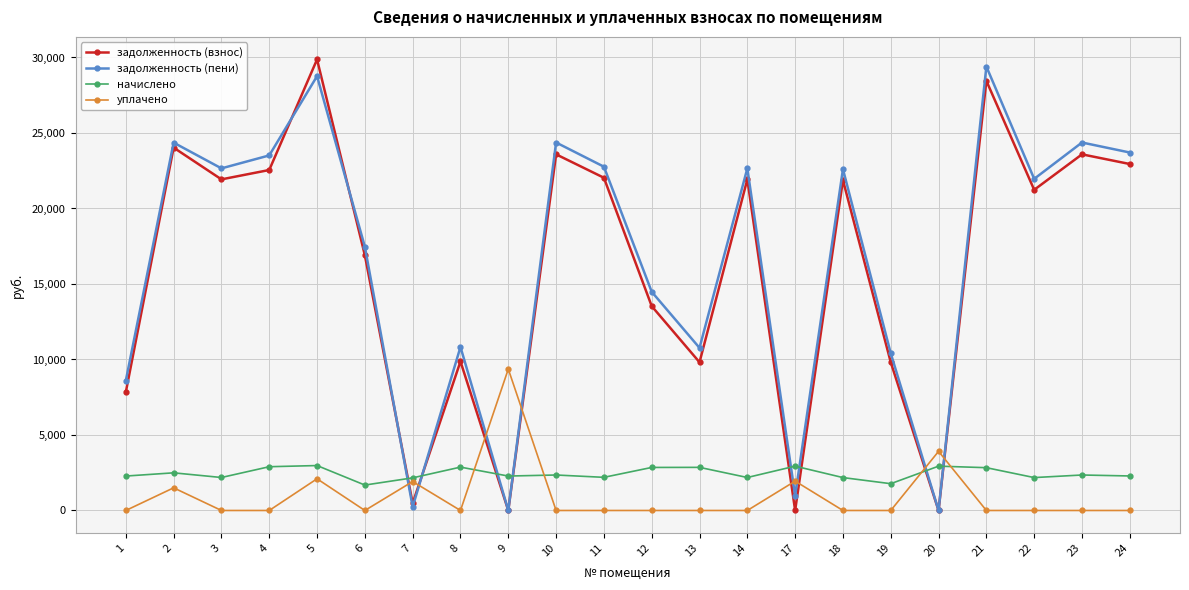

The value of задолженность (взнос) at 23 is 31170.3. True or false?

False